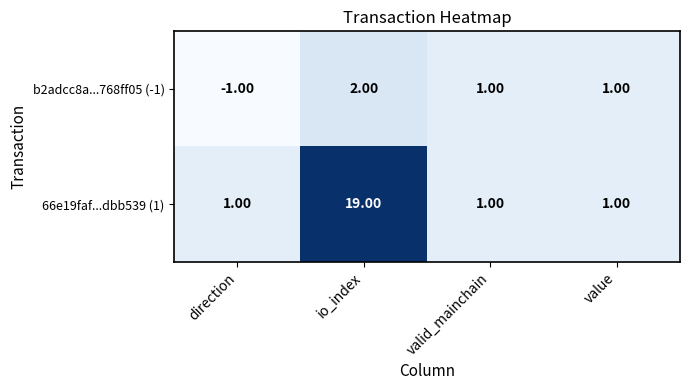

Which series has the largest total across all categories?

66e19faf...dbb539 (1)